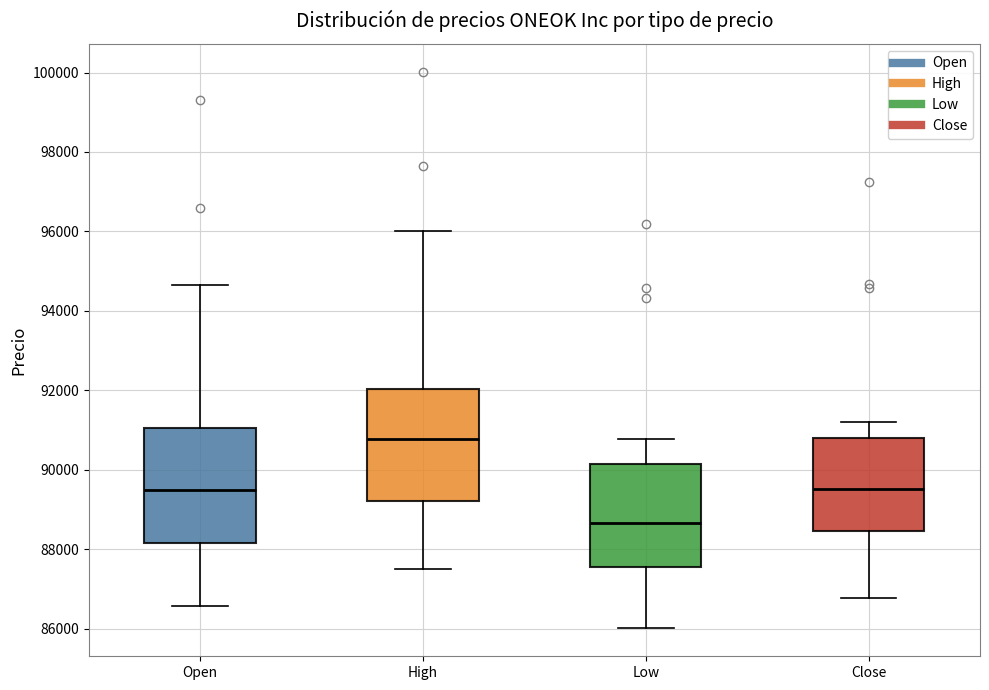

Reading left to right, transcribe this box plot: for each box, give where its median line is, the range the box spans, and where its two whiskers end, as read against the y-axis. The values are not printed on the chart, so give them approximately, as read against the axis.

Open: median 89400, box 88200 to 91000, whiskers 86600 to 94600
High: median 90800, box 89200 to 92000, whiskers 87600 to 96000
Low: median 88600, box 87600 to 90200, whiskers 86000 to 90800
Close: median 89600, box 88400 to 90800, whiskers 86800 to 91200